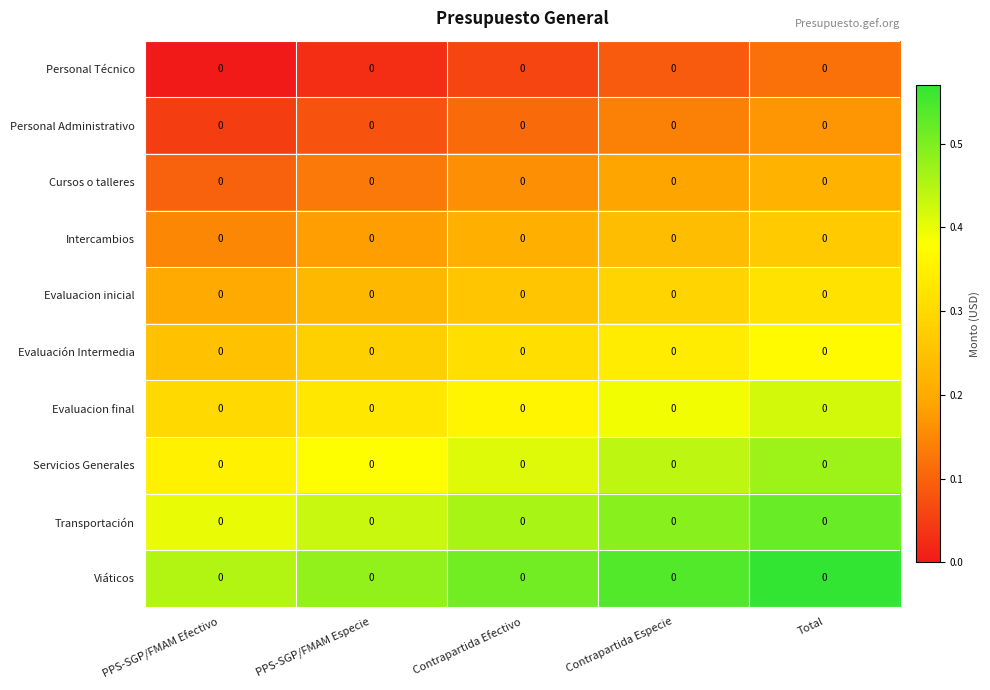

What is the difference between the highest and lowest values at PPS-SGP/FMAM Especie?

0.4